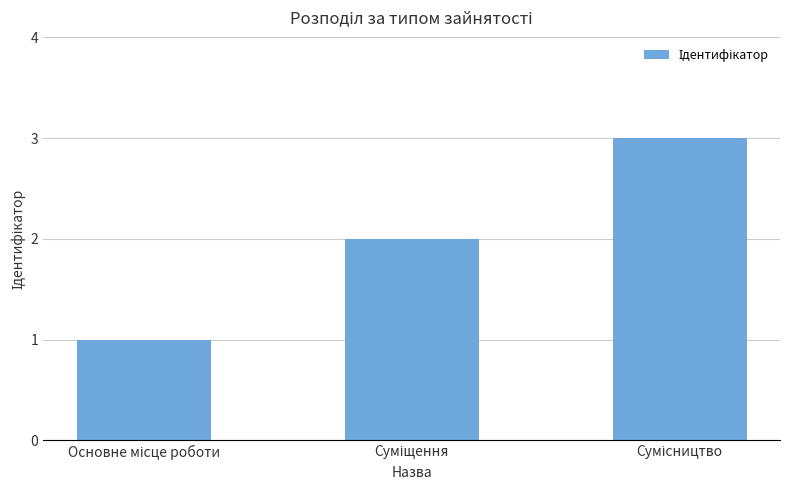

How many data points are less than 2?

1